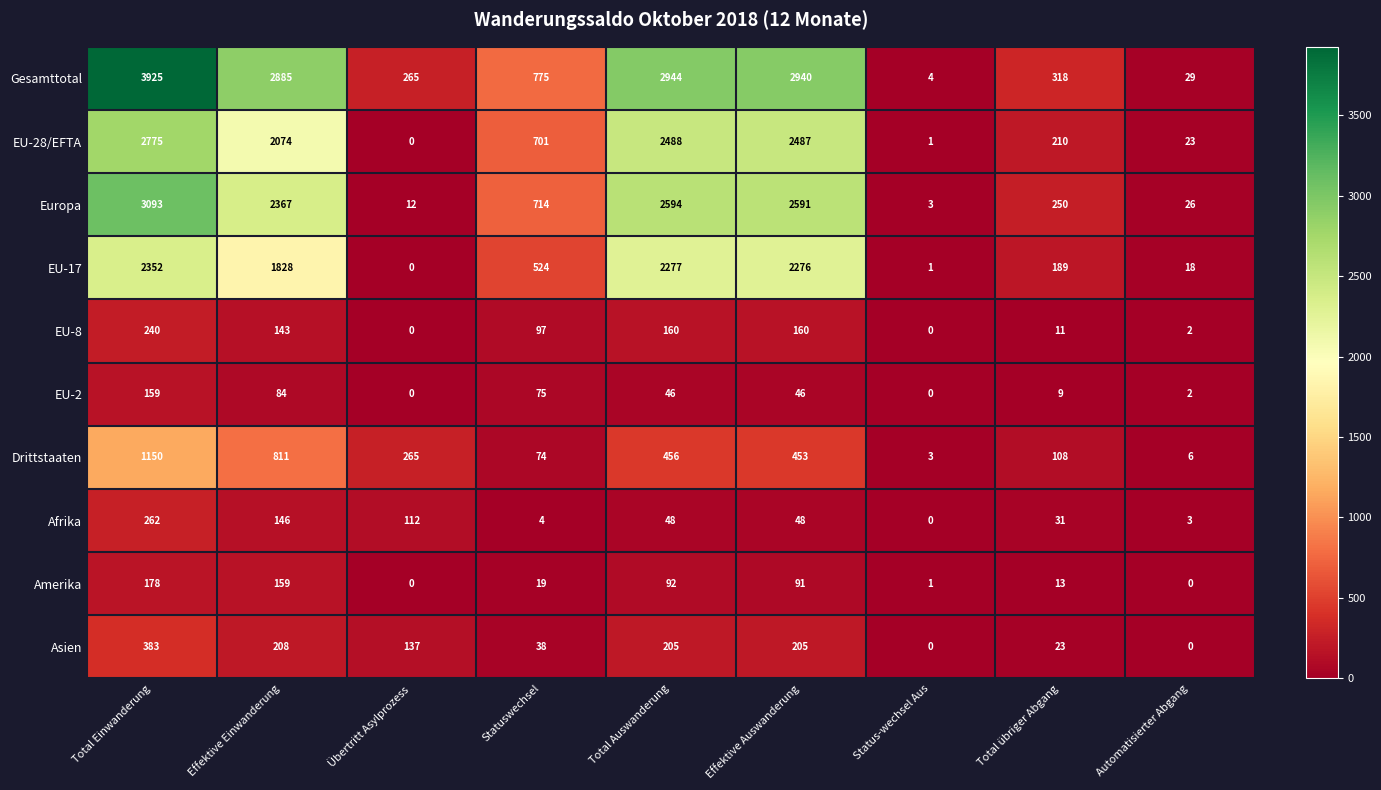

Which series has the largest range (max minus min)?

Gesamttotal